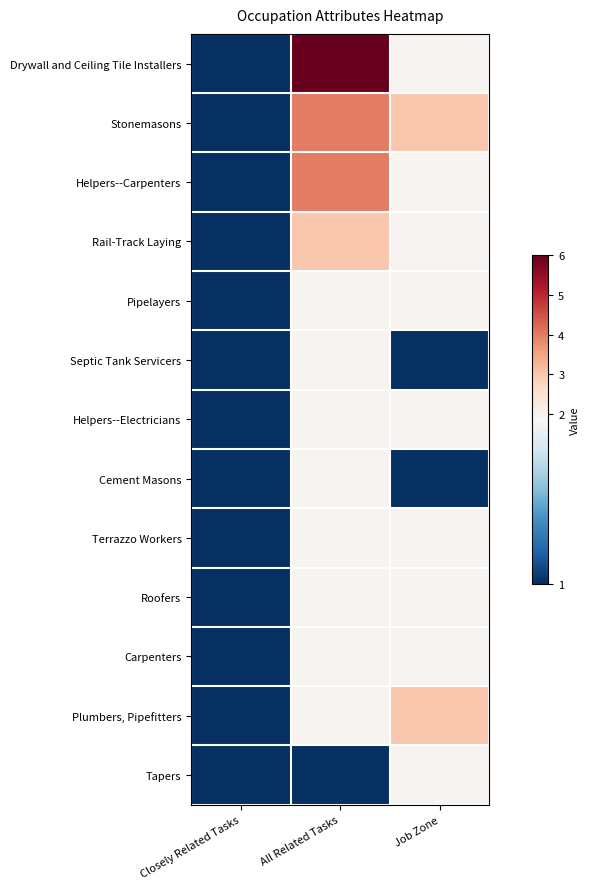

Reading left to right, list all the values displayed in this chart.

Drywall and Ceiling Tile Installers: Closely Related Tasks=1	All Related Tasks=6	Job Zone=2
Stonemasons: Closely Related Tasks=1	All Related Tasks=4	Job Zone=3
Helpers--Carpenters: Closely Related Tasks=1	All Related Tasks=4	Job Zone=2
Rail-Track Laying: Closely Related Tasks=1	All Related Tasks=3	Job Zone=2
Pipelayers: Closely Related Tasks=1	All Related Tasks=2	Job Zone=2
Septic Tank Servicers: Closely Related Tasks=1	All Related Tasks=2	Job Zone=1
Helpers--Electricians: Closely Related Tasks=1	All Related Tasks=2	Job Zone=2
Cement Masons: Closely Related Tasks=1	All Related Tasks=2	Job Zone=1
Terrazzo Workers: Closely Related Tasks=1	All Related Tasks=2	Job Zone=2
Roofers: Closely Related Tasks=1	All Related Tasks=2	Job Zone=2
Carpenters: Closely Related Tasks=1	All Related Tasks=2	Job Zone=2
Plumbers, Pipefitters: Closely Related Tasks=1	All Related Tasks=2	Job Zone=3
Tapers: Closely Related Tasks=1	All Related Tasks=1	Job Zone=2